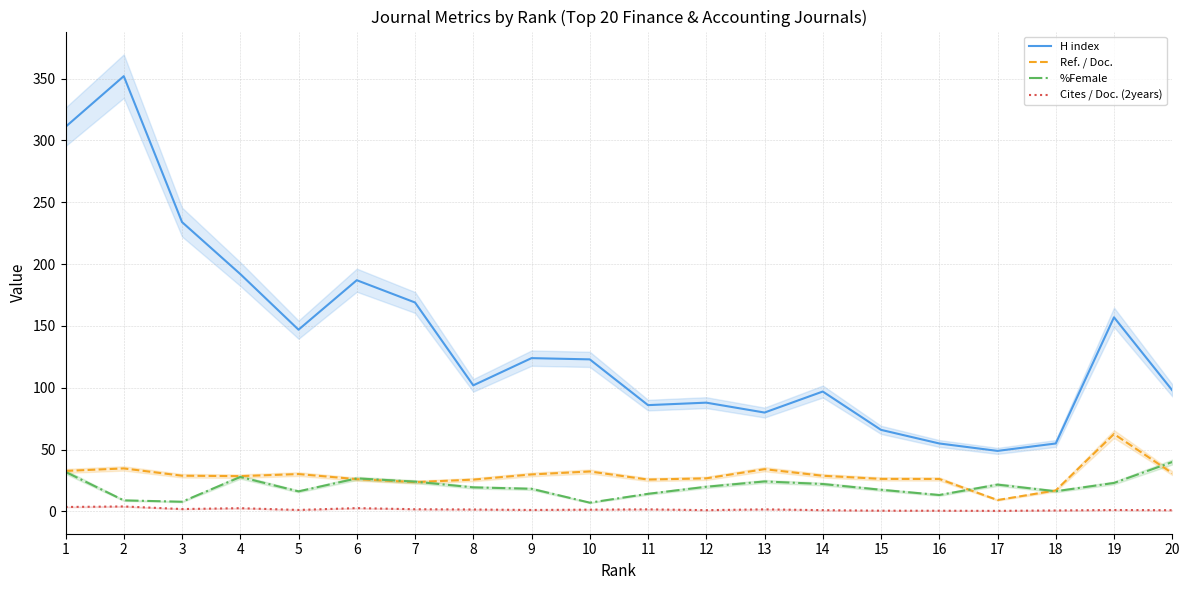

How many data points does each series have?

20